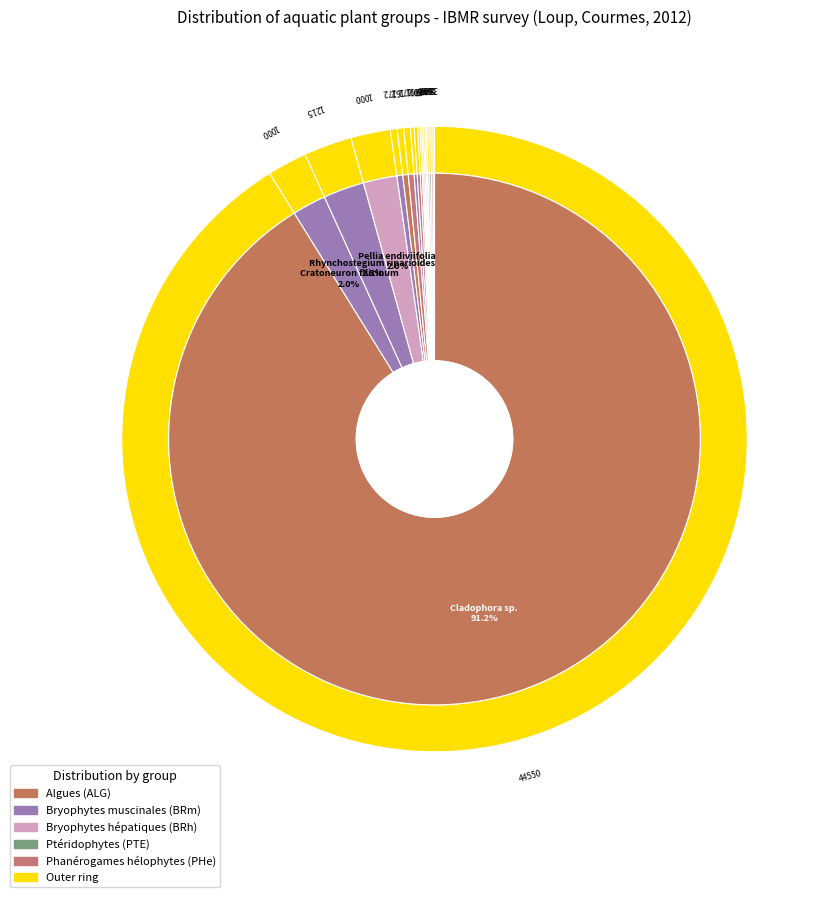

Between Vaucheria sp. and Mentha aquatica, which is larger?

Mentha aquatica